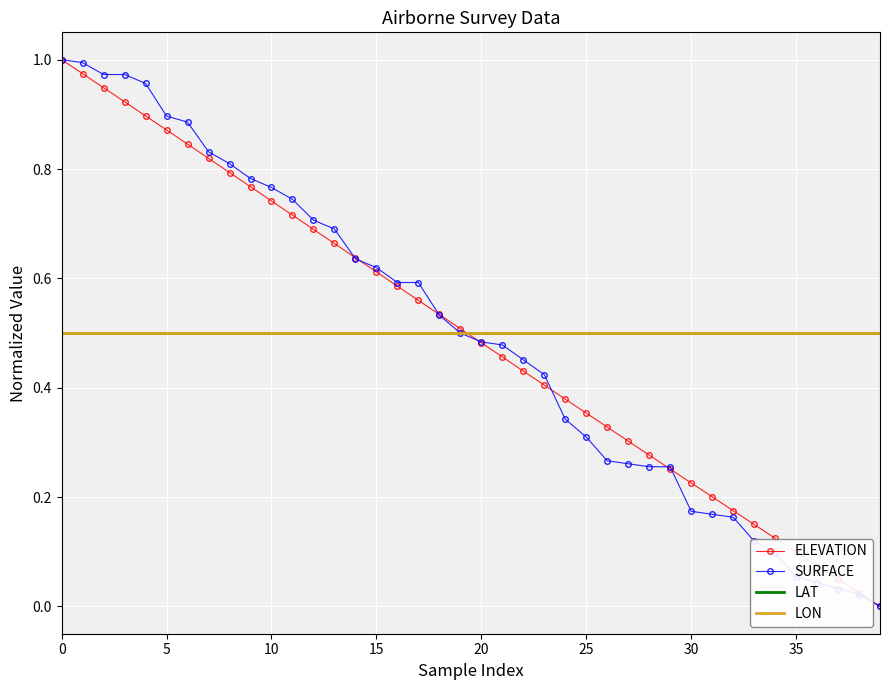

What is the difference between the SURFACE values at 39 and 20?

0.5